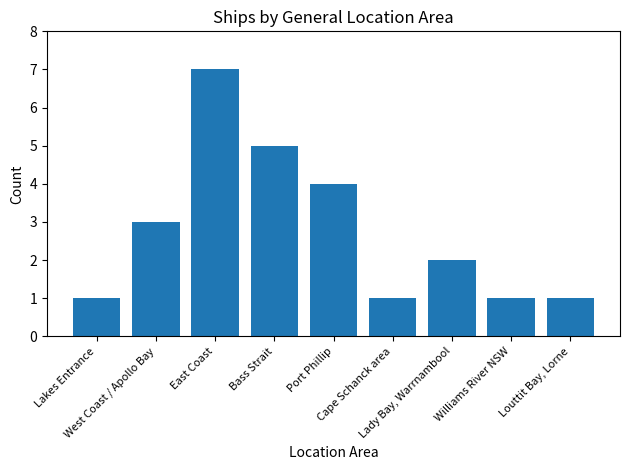

What is the maximum value shown in the chart?

7